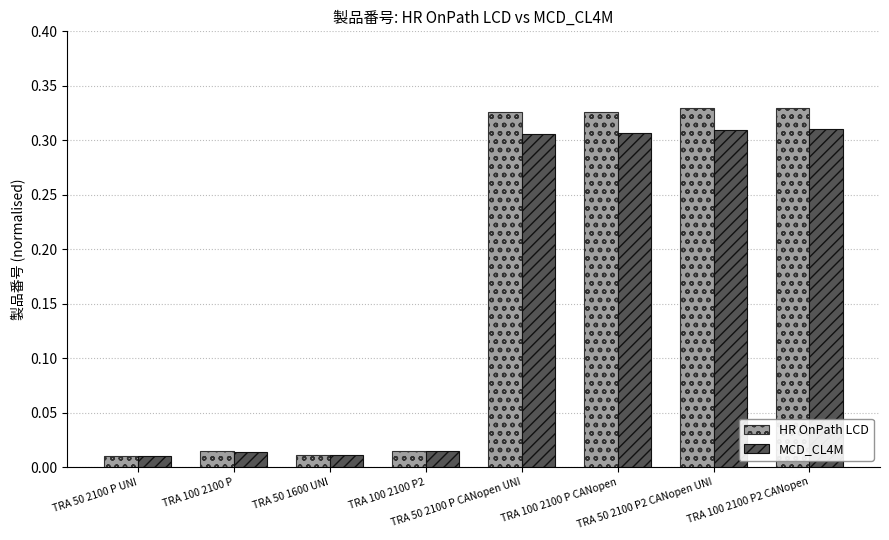

Which series has the widest spread of values?

HR OnPath LCD